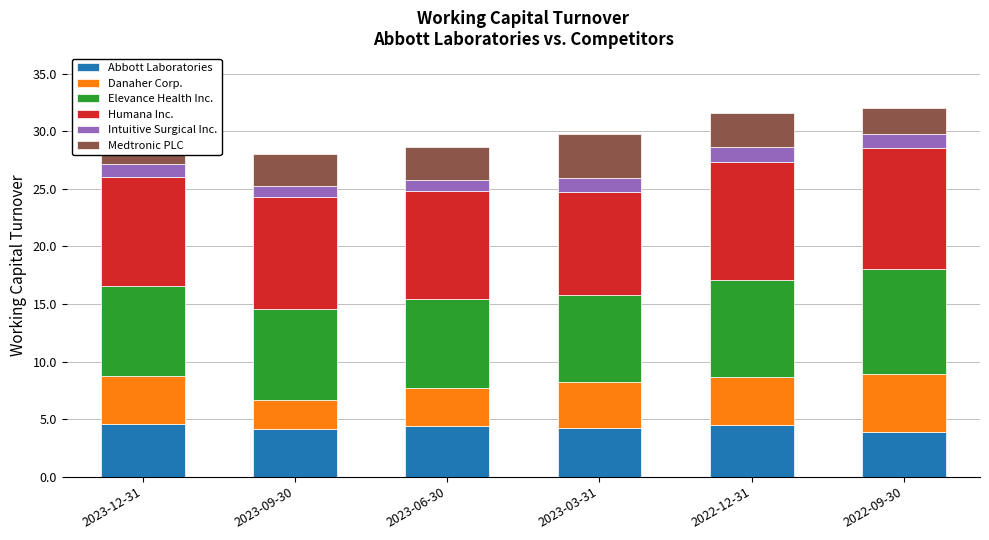

True or false: Abbott Laboratories has a value of 7.4 at 2023-03-31.

False